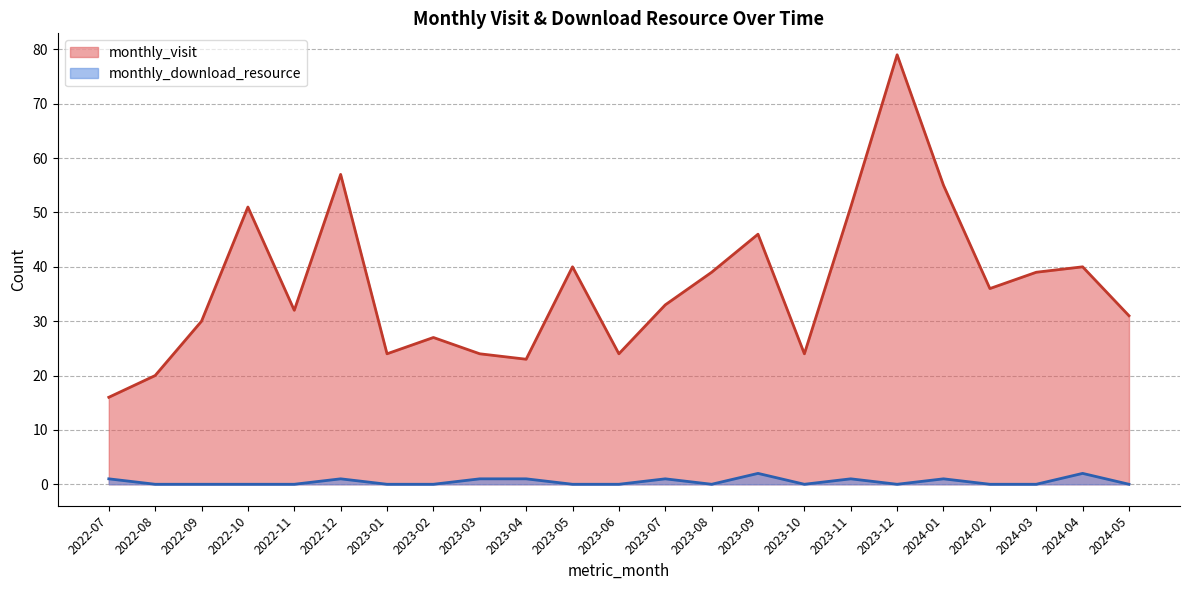

Rank the categories by monthly_download_resource value from lowest to highest.

2022-08, 2022-09, 2022-10, 2022-11, 2023-01, 2023-02, 2023-05, 2023-06, 2023-08, 2023-10, 2023-12, 2024-02, 2024-03, 2024-05, 2022-07, 2022-12, 2023-03, 2023-04, 2023-07, 2023-11, 2024-01, 2023-09, 2024-04